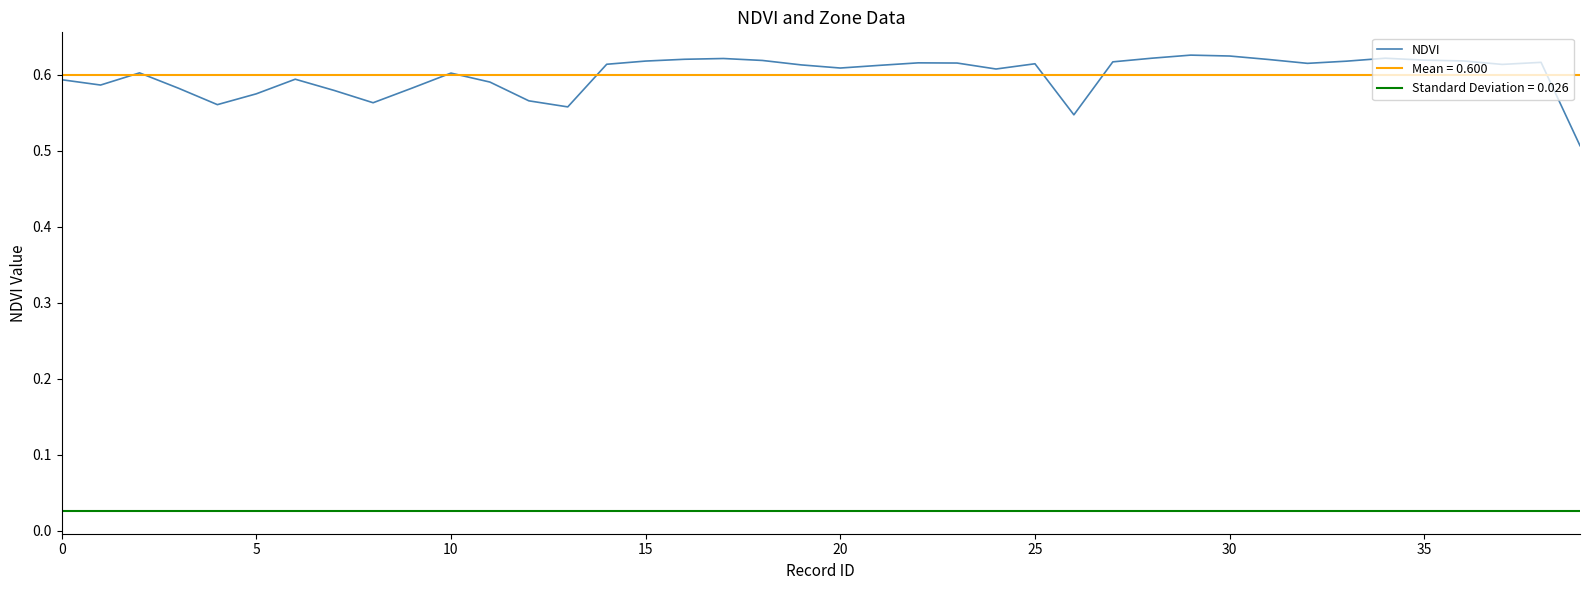

What is the label of the 17th point from the right?

23